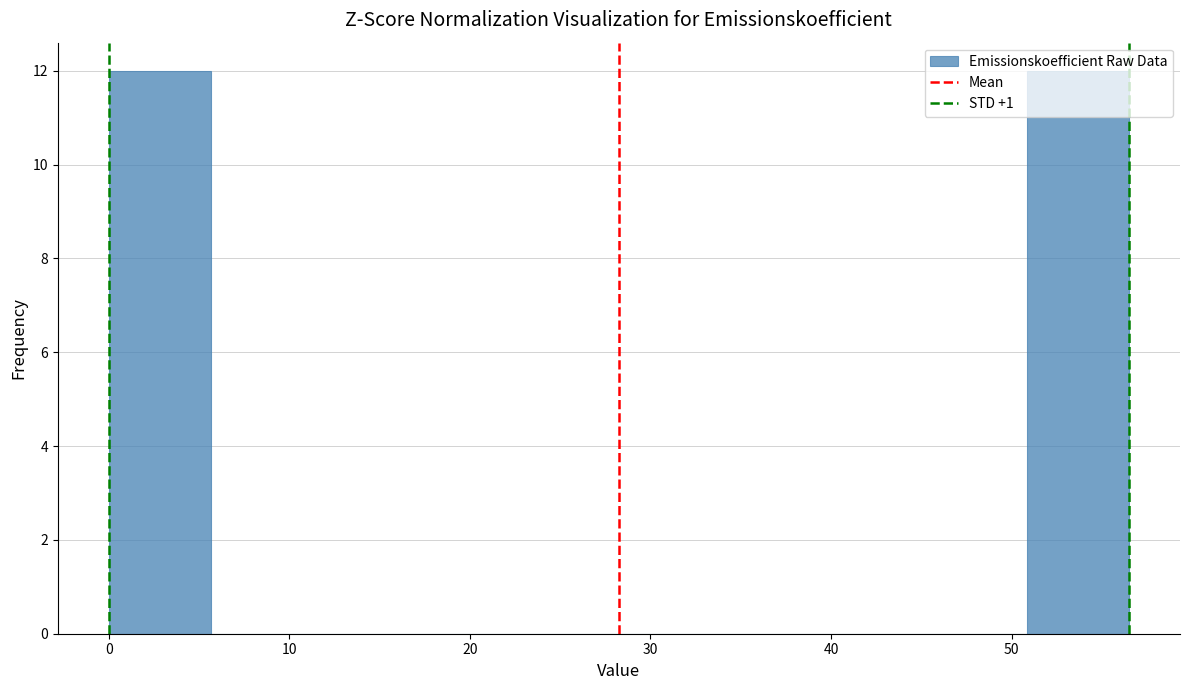

Reading left to right, transcribe this chart: for each bar, give the range it covers on the x-axis and its height. Neither the bar edges nor the heights are printed on the chart, so give them approximately, as read against the axes.

0 to 6: 12
6 to 11: 0
11 to 17: 0
17 to 23: 0
23 to 28: 0
28 to 34: 0
34 to 40: 0
40 to 45: 0
45 to 51: 0
51 to 57: 12